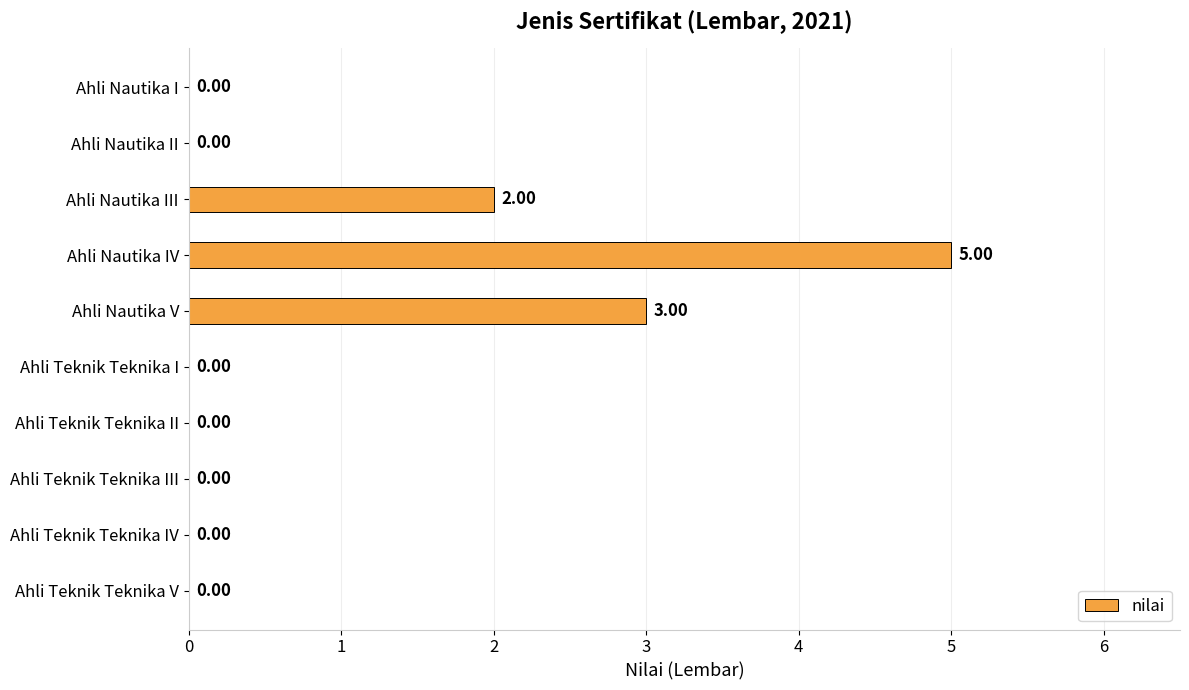

What is the sum of all values?

10